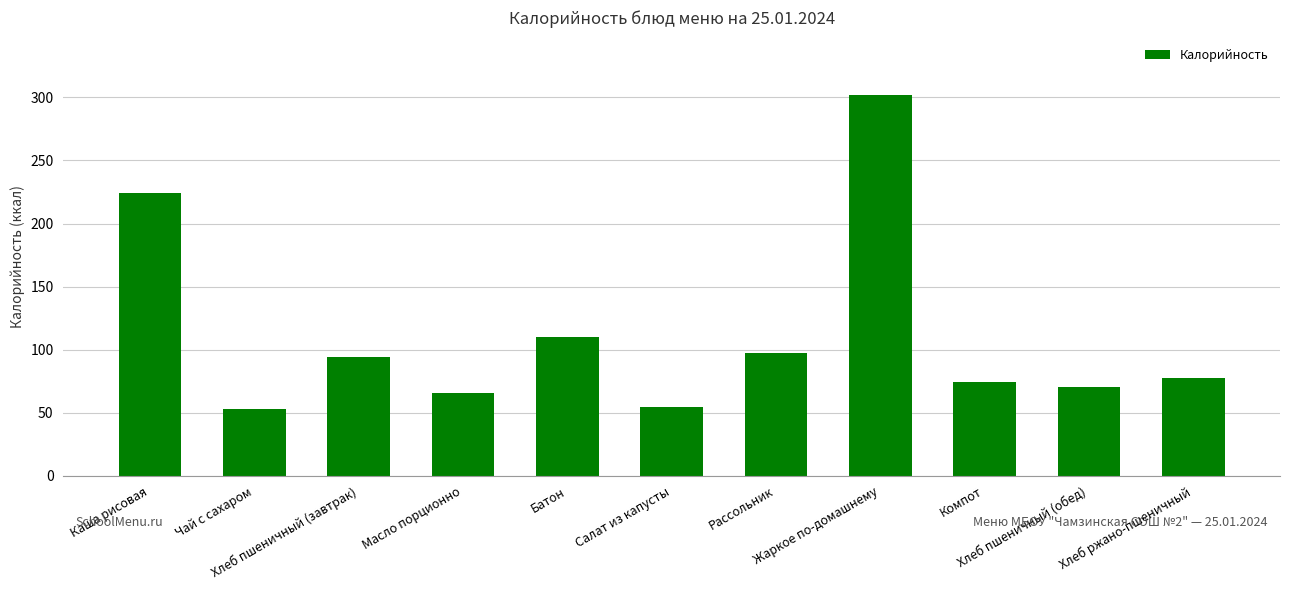

What is the value of the 7th bar from the left?

97.2